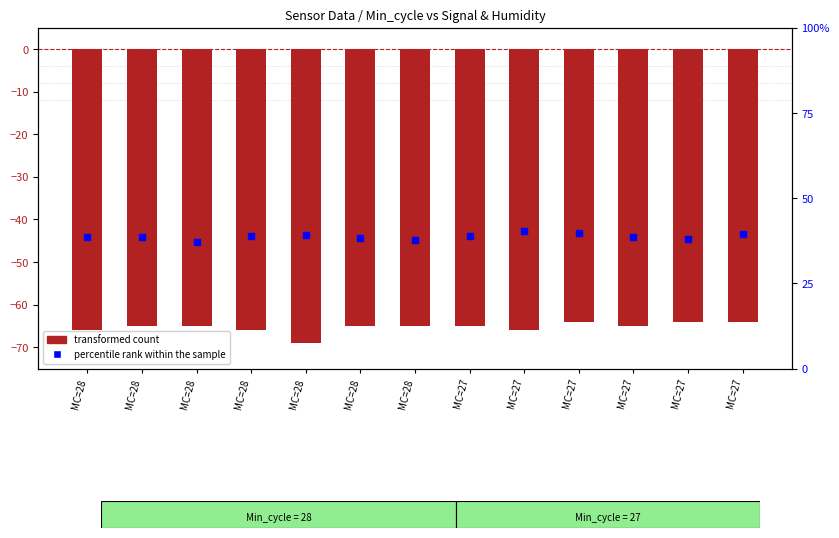

At how many categories does at least one series exceed -38?

13